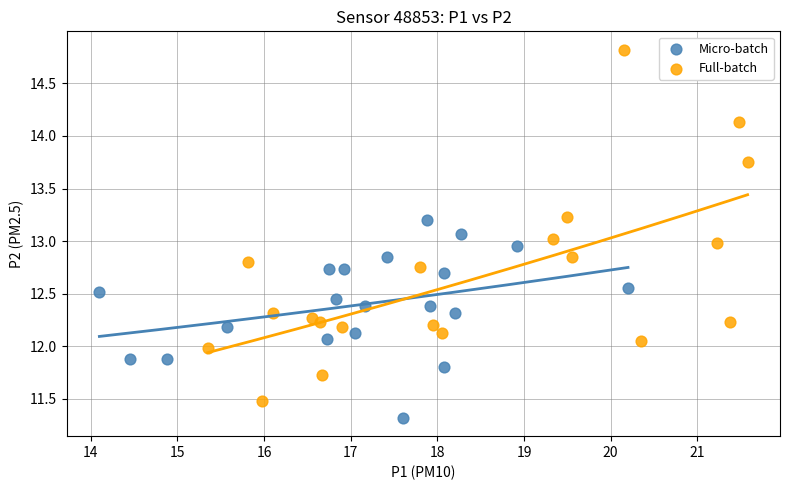

Which series reaches the minimum Y coordinate?

Micro-batch